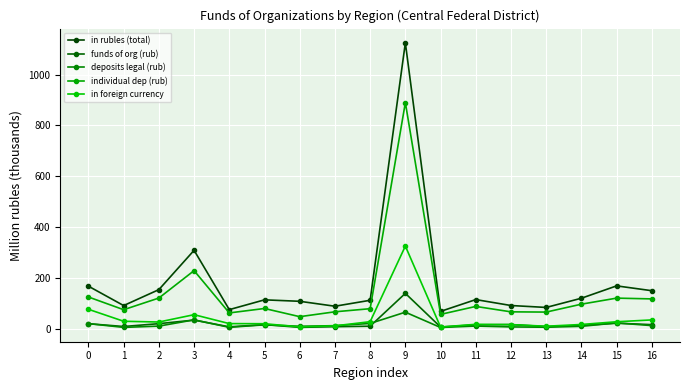

What is the total value across all series at 13?

169.2